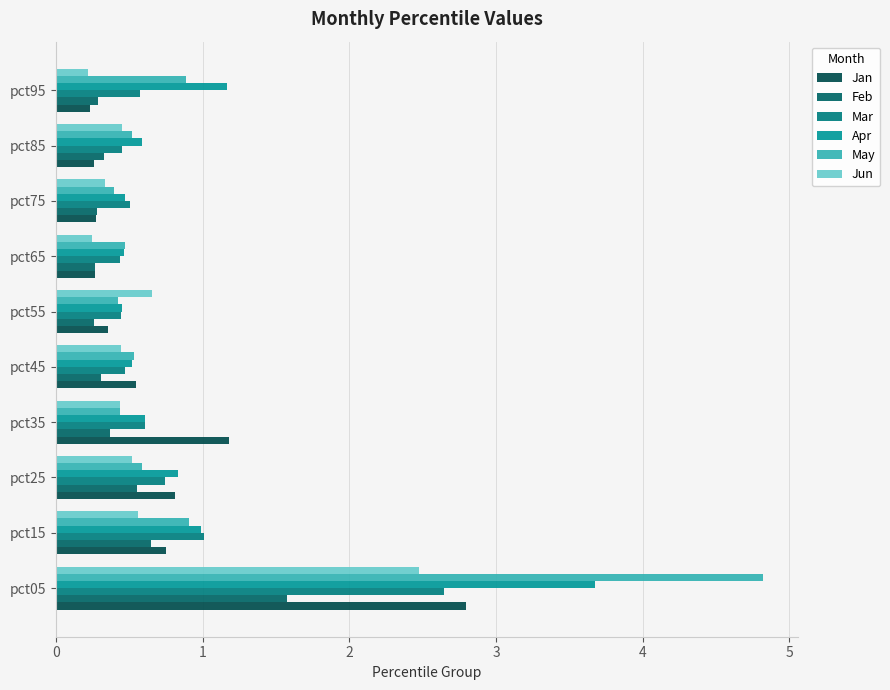

What is the value of the Jan bar at the 1st from the left?

2.8